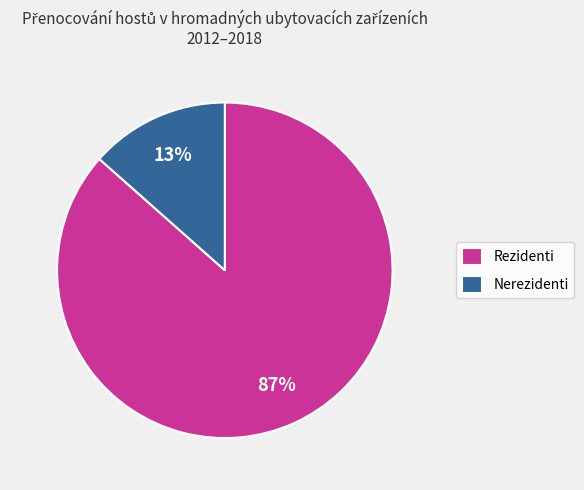

What is the majority slice?

Rezidenti